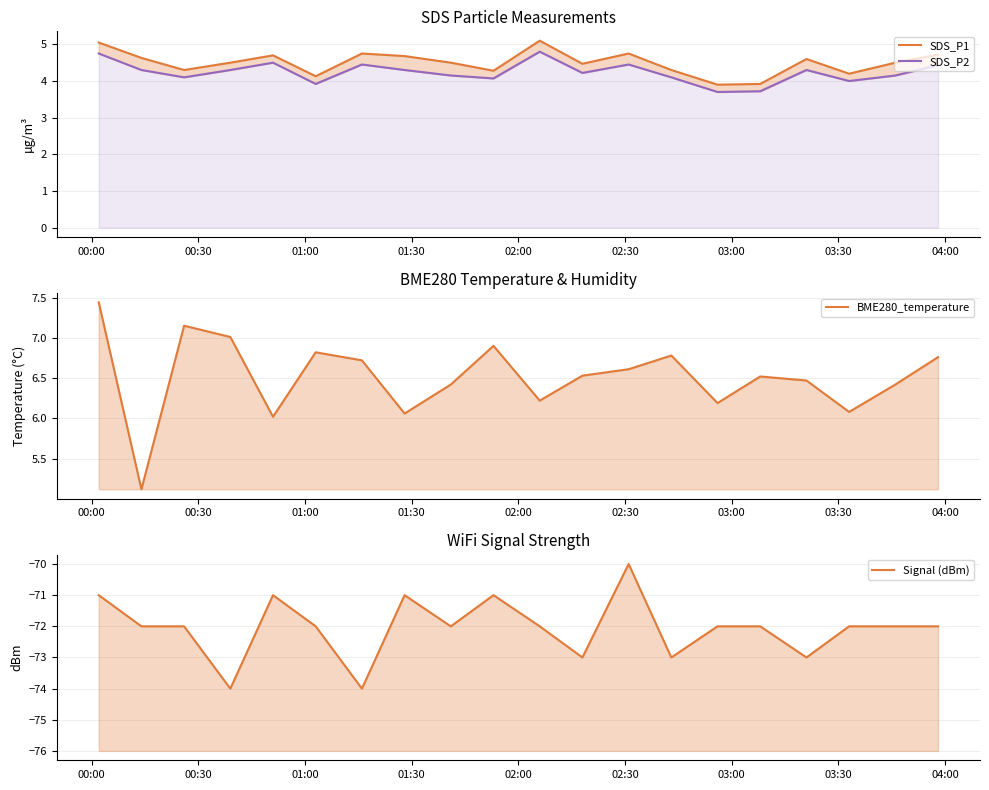

How many values in the BME280_temperature series exceed 6?

19